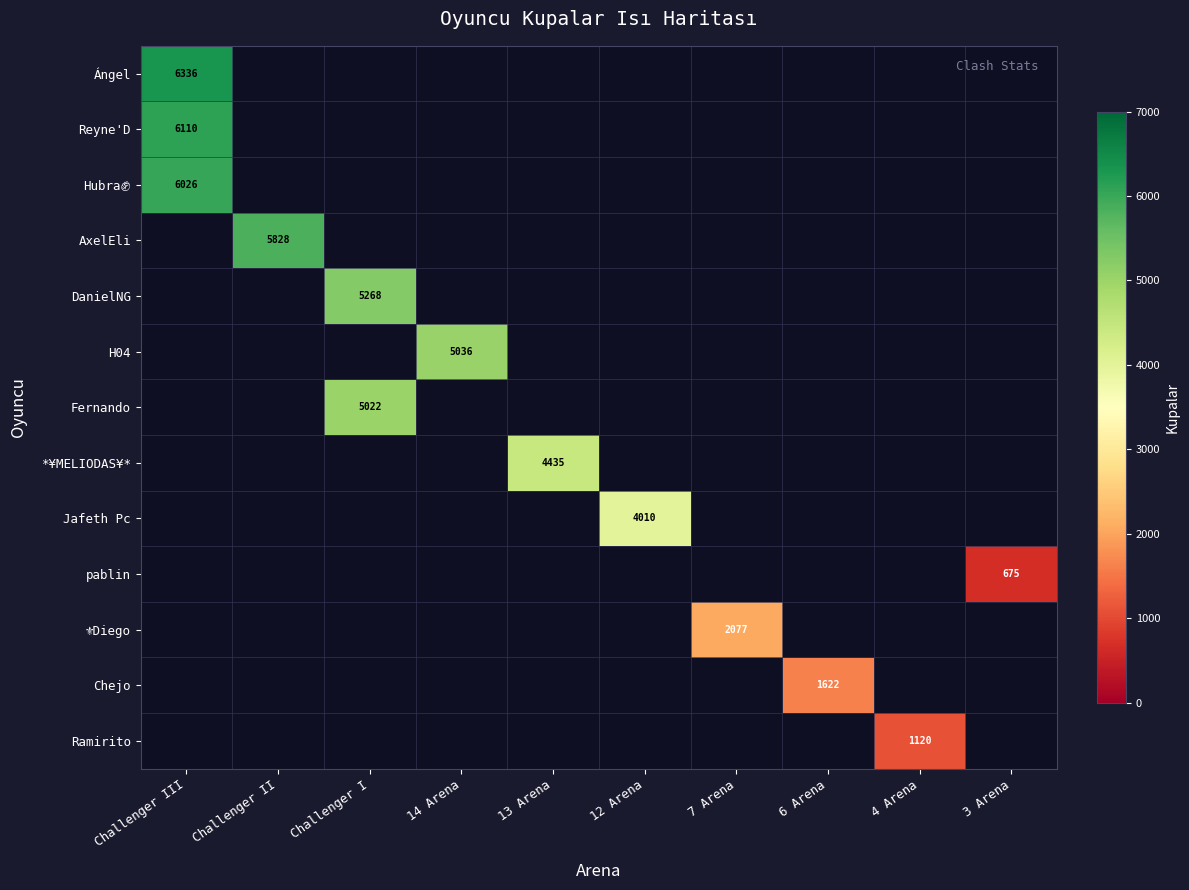

What is the total value across all series at 3 Arena?

675